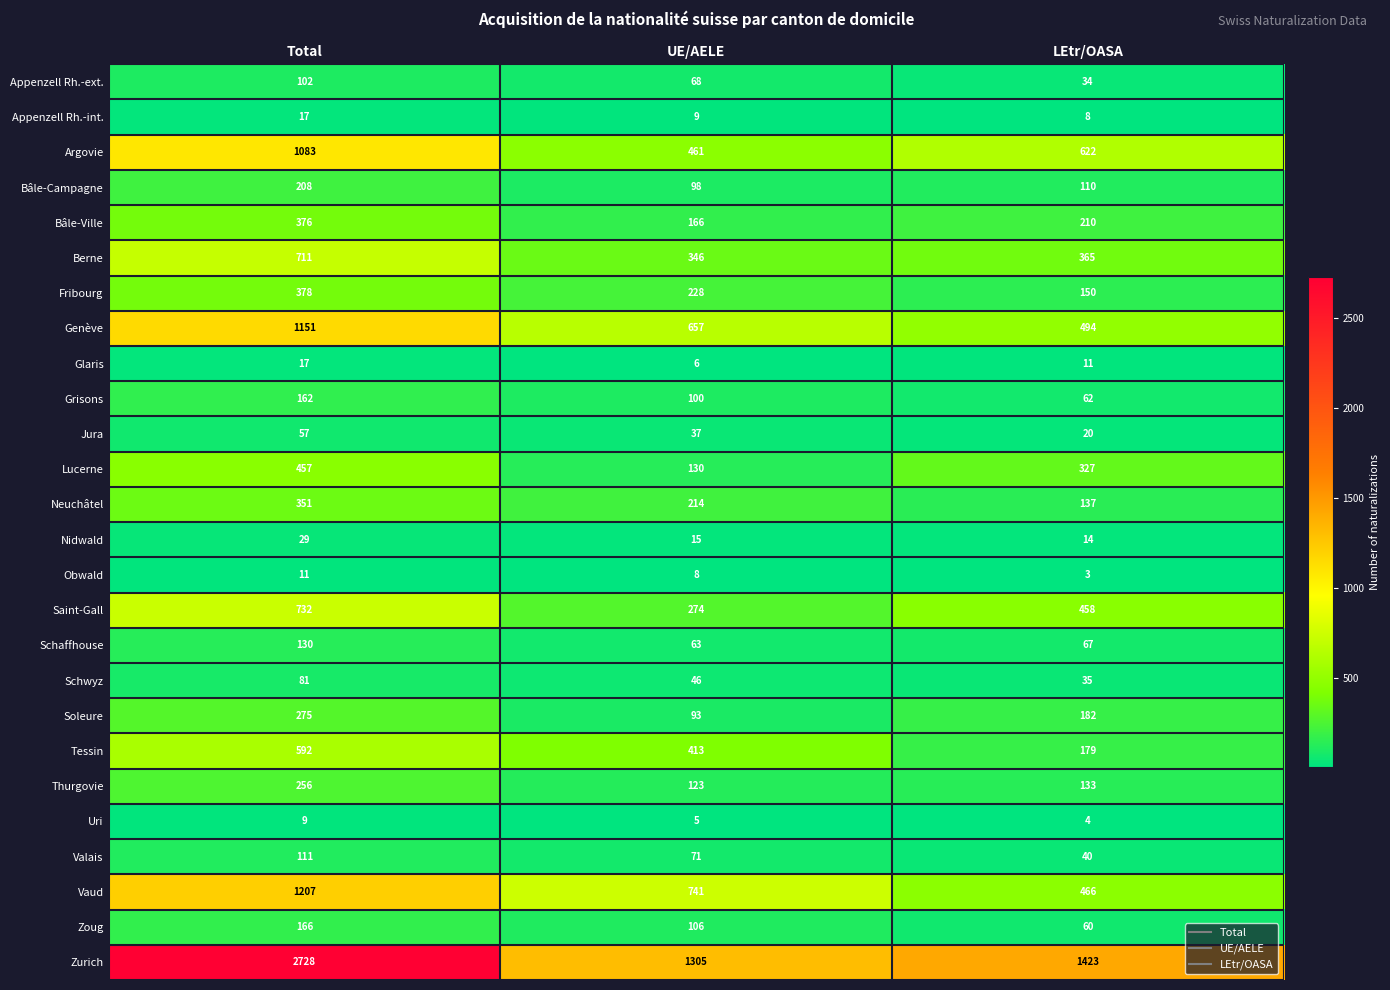

Between Total and LEtr/OASA, which series saw the biggest shift?

Zurich